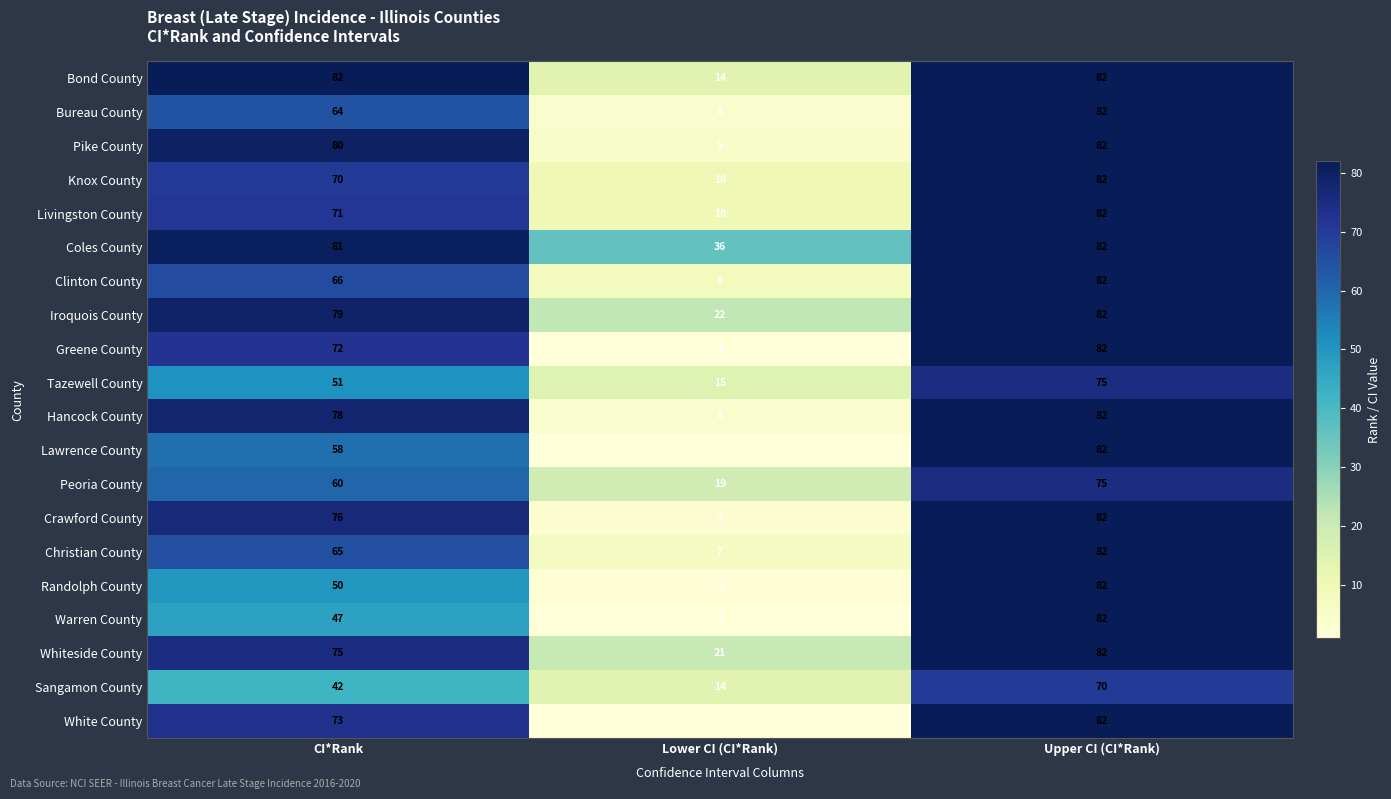

How many Greene County values are between 1 and 82?

3